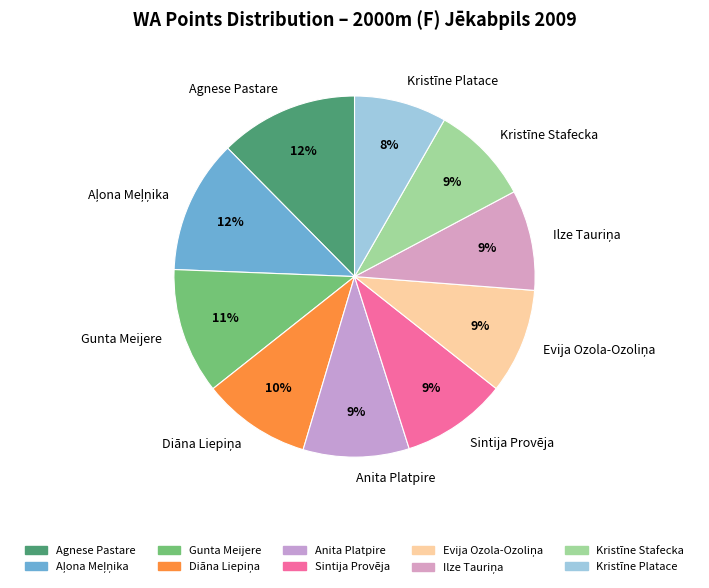

Is Agnese Pastare the majority of the pie?

No